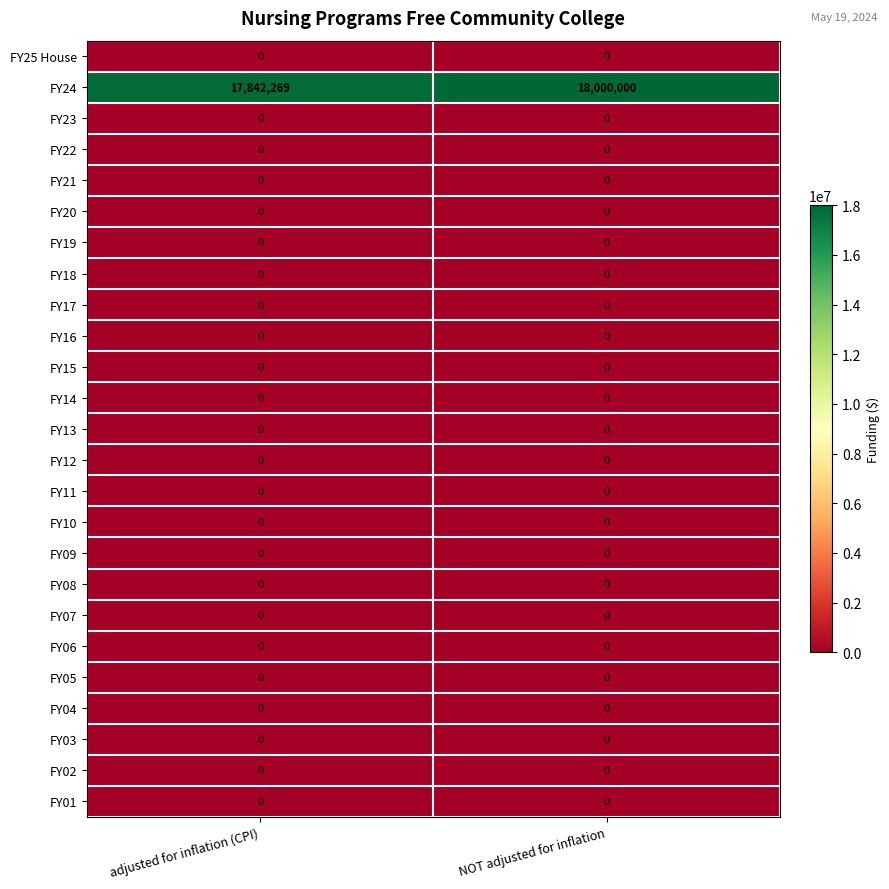

What is the spread (max minus min) of values at adjusted for inflation (CPI)?

17842269